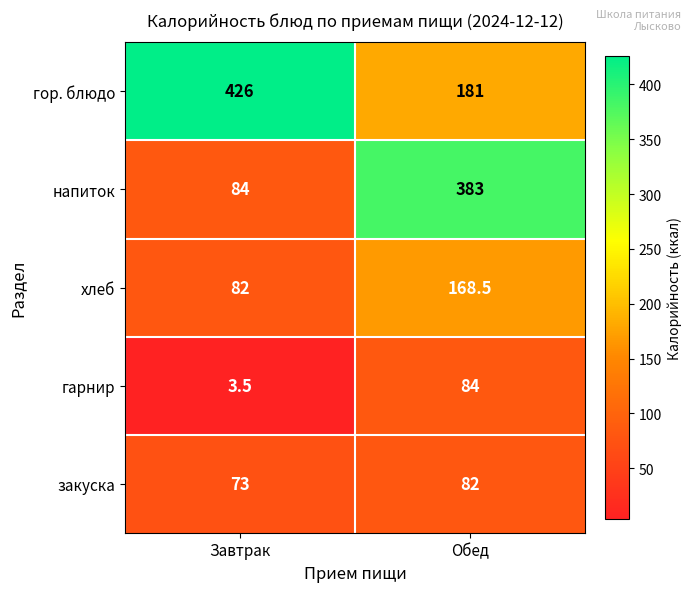

The закуска series shows 82.0 at Обед. True or false?

True